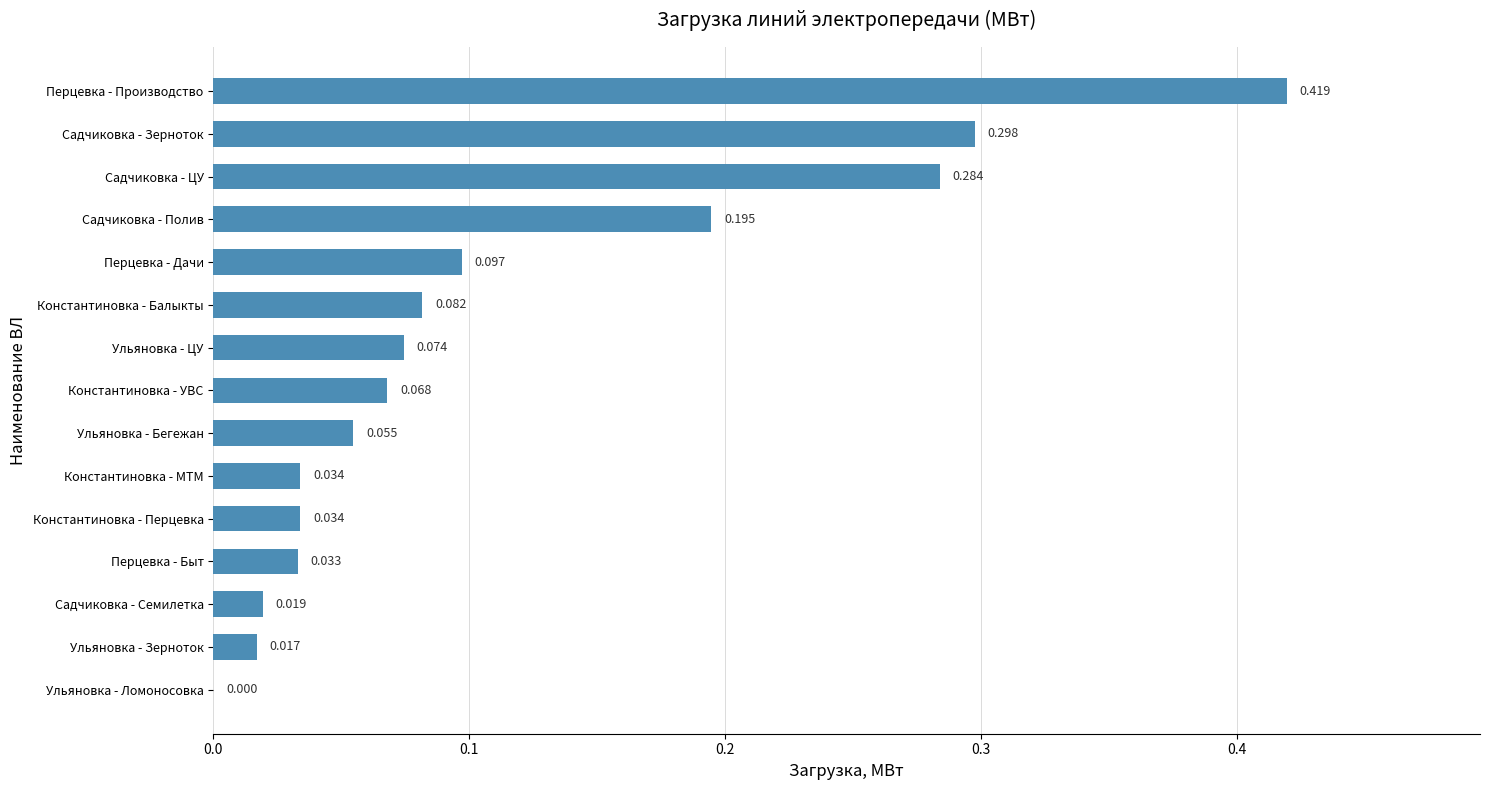

Between Ульяновка - ЦУ and Перцевка - Дачи, which is larger?

Перцевка - Дачи